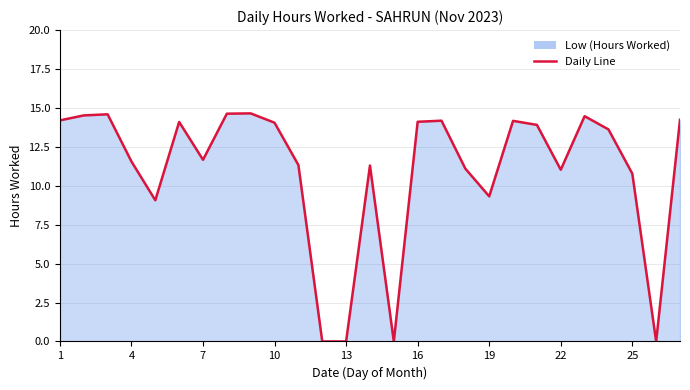

What is the maximum value shown in the chart?

14.7